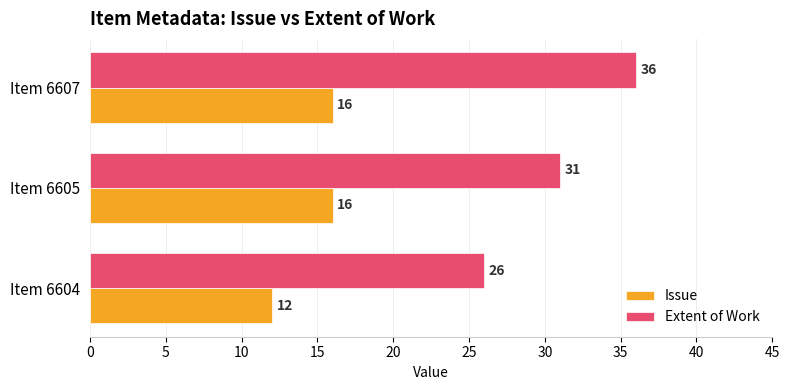

Which category has the highest value in the Extent of Work series?

Item 6607